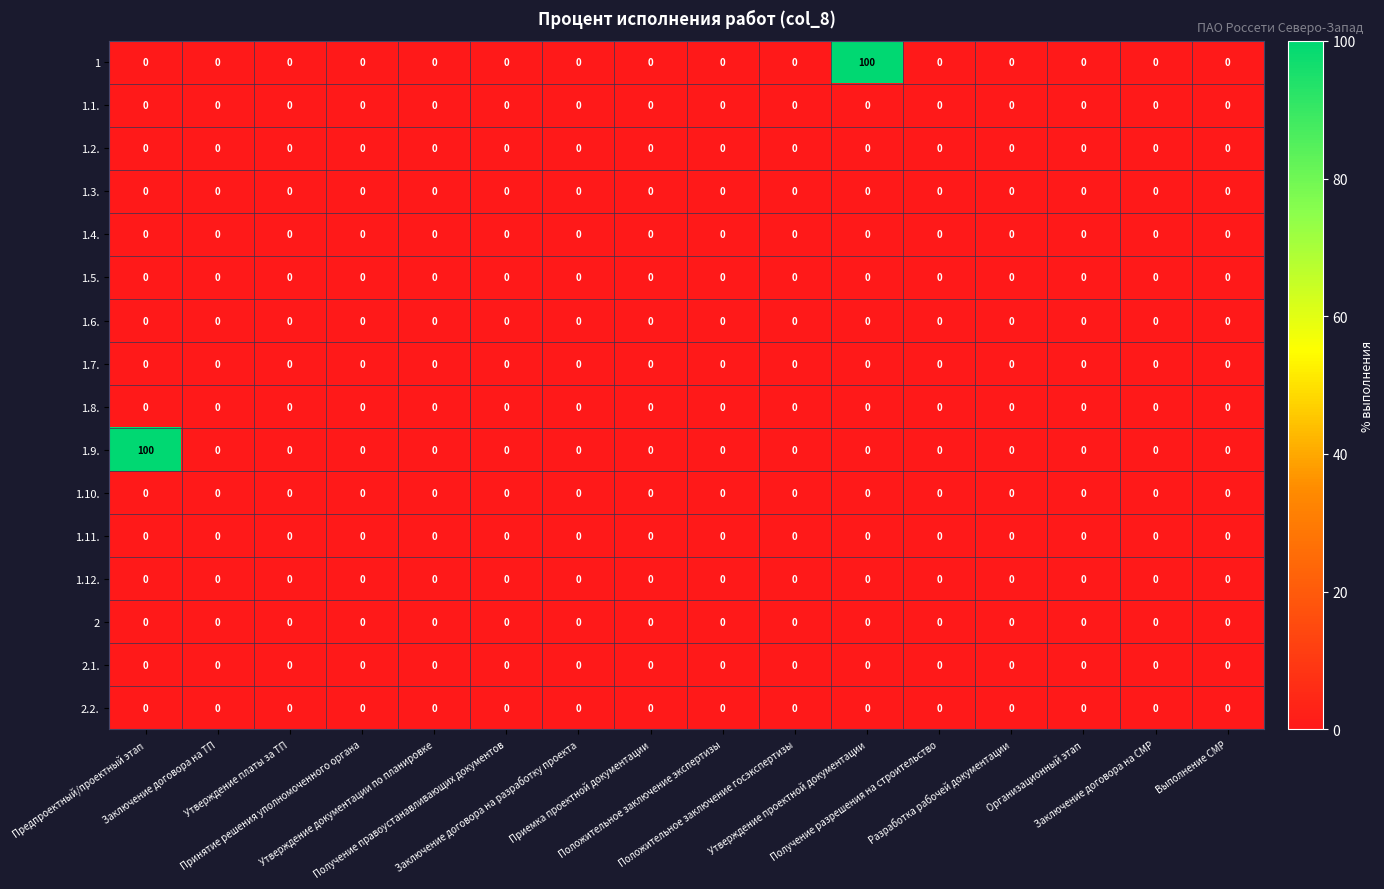

Which series changed the most between Получение правоустанавливающих документов and Разработка рабочей документации?

1